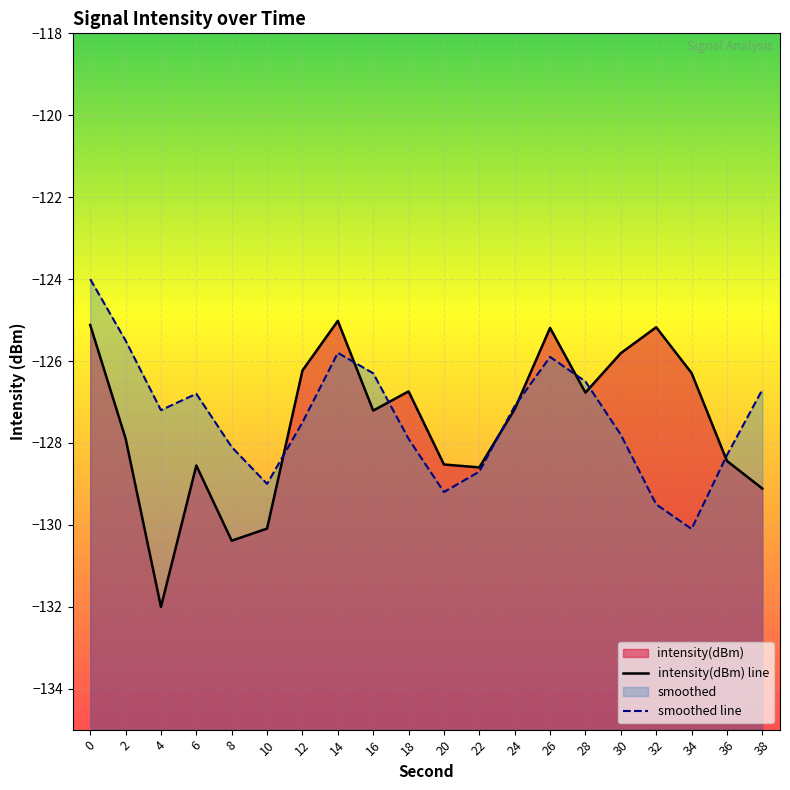

How many times do smoothed line and intensity(dBm) line cross each other?

8